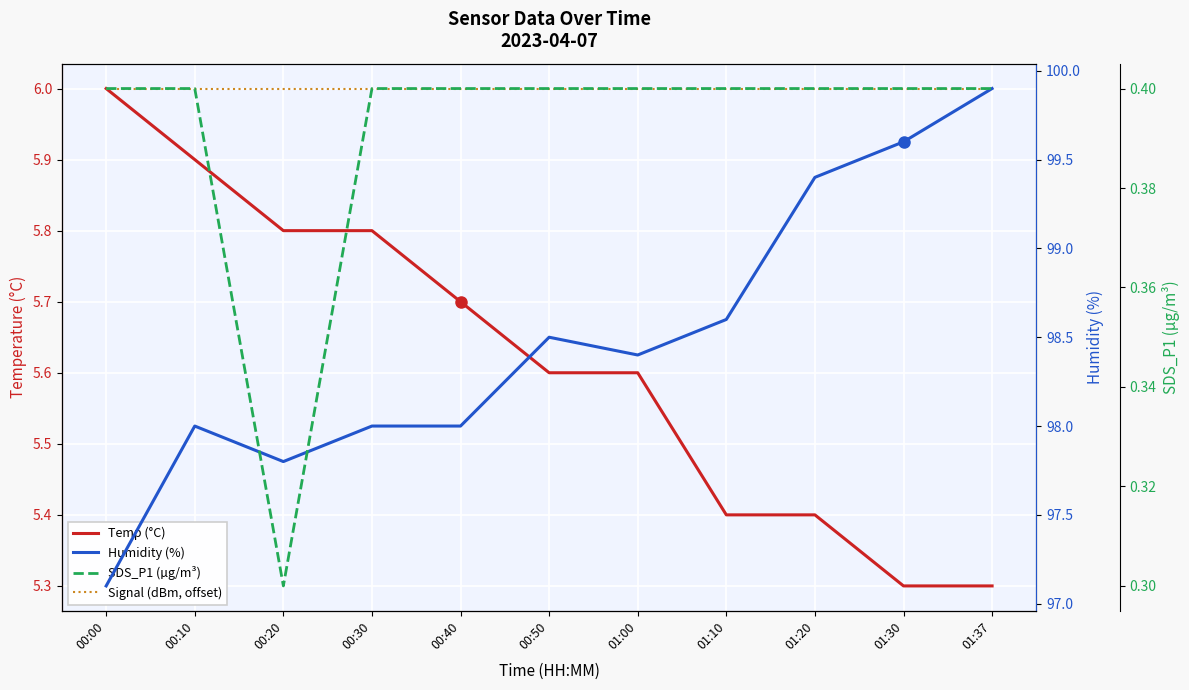

What position from the right is 01:10?

4